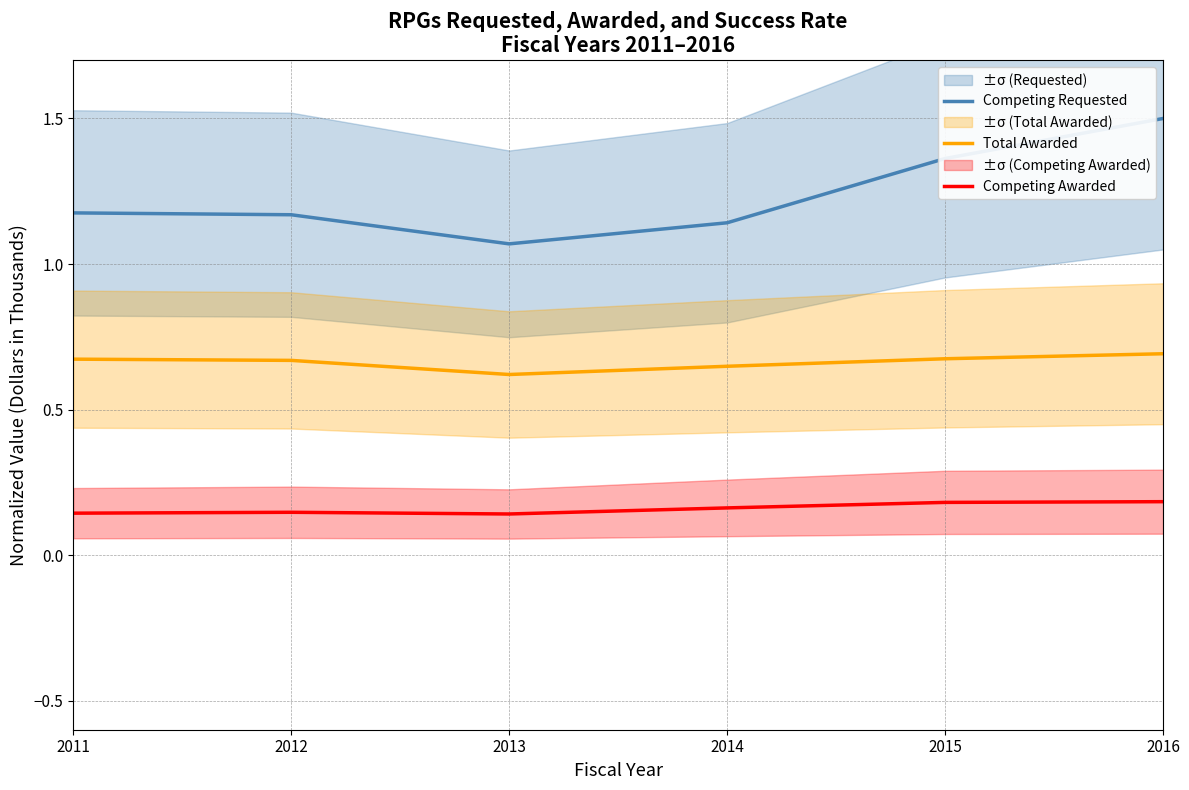

True or false: Competing Awarded and Competing Requested cross at least once.

False